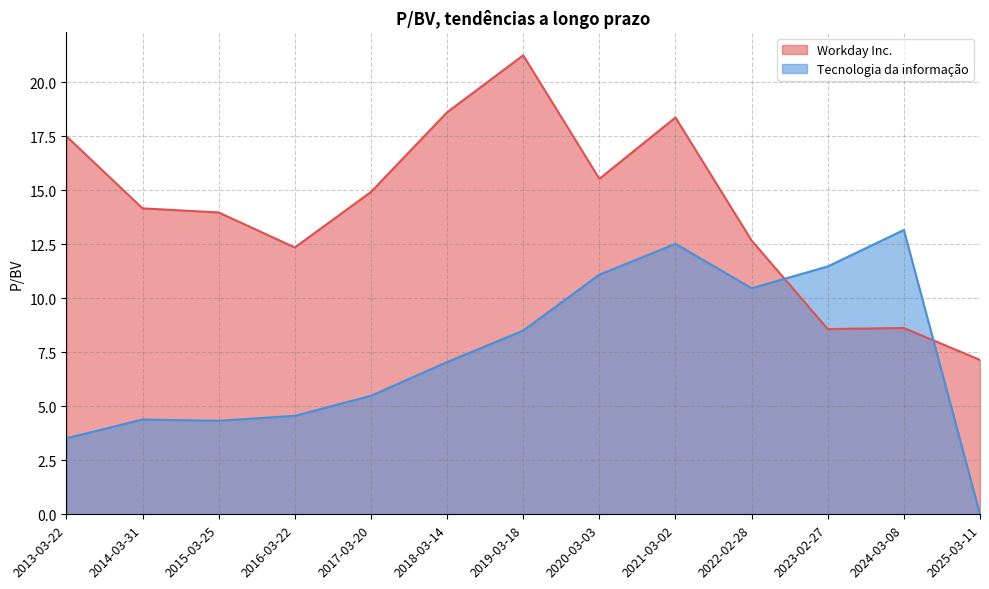

Reading left to right, list all the values displayed in this chart.

Workday Inc.: 2013-03-22=17.5	2014-03-31=14.2	2015-03-25=14.0	2016-03-22=12.4	2017-03-20=14.9	2018-03-14=18.6	2019-03-18=21.3	2020-03-03=15.5	2021-03-02=18.4	2022-02-28=12.7	2023-02-27=8.6	2024-03-08=8.6	2025-03-11=7.2
Tecnologia da informação: 2013-03-22=3.5	2014-03-31=4.4	2015-03-25=4.3	2016-03-22=4.6	2017-03-20=5.5	2018-03-14=7.0	2019-03-18=8.5	2020-03-03=11.1	2021-03-02=12.5	2022-02-28=10.5	2023-02-27=11.5	2024-03-08=13.2	2025-03-11=0.0